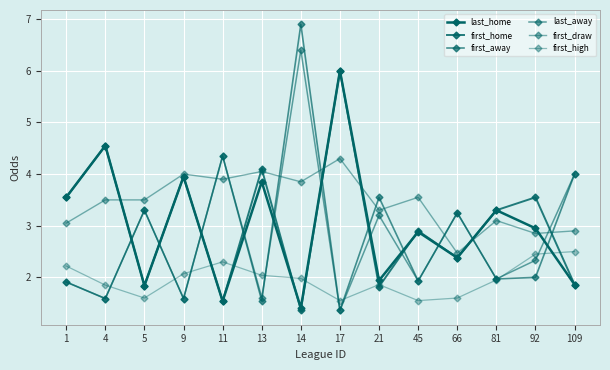

How many lines are shown in the chart?

6